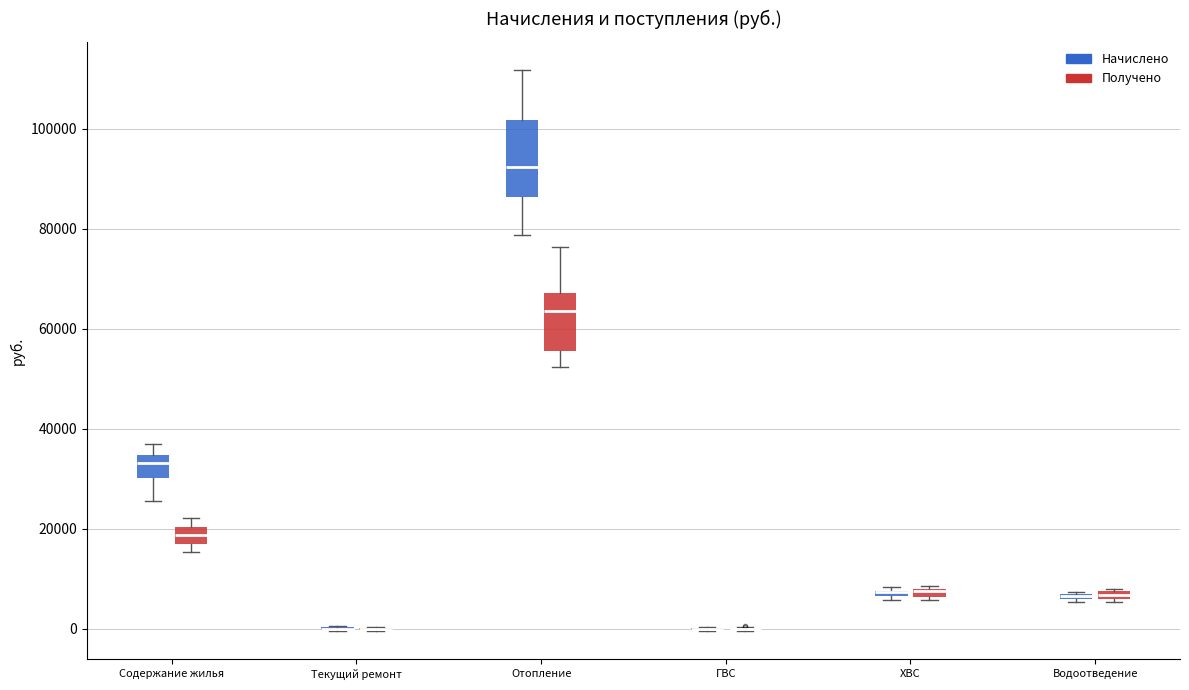

Where is the upper edge of the box for Водоотведение (Получено) on the y-axis? The values are not printed on the chart, so give them approximately, as read against the axis.

8000